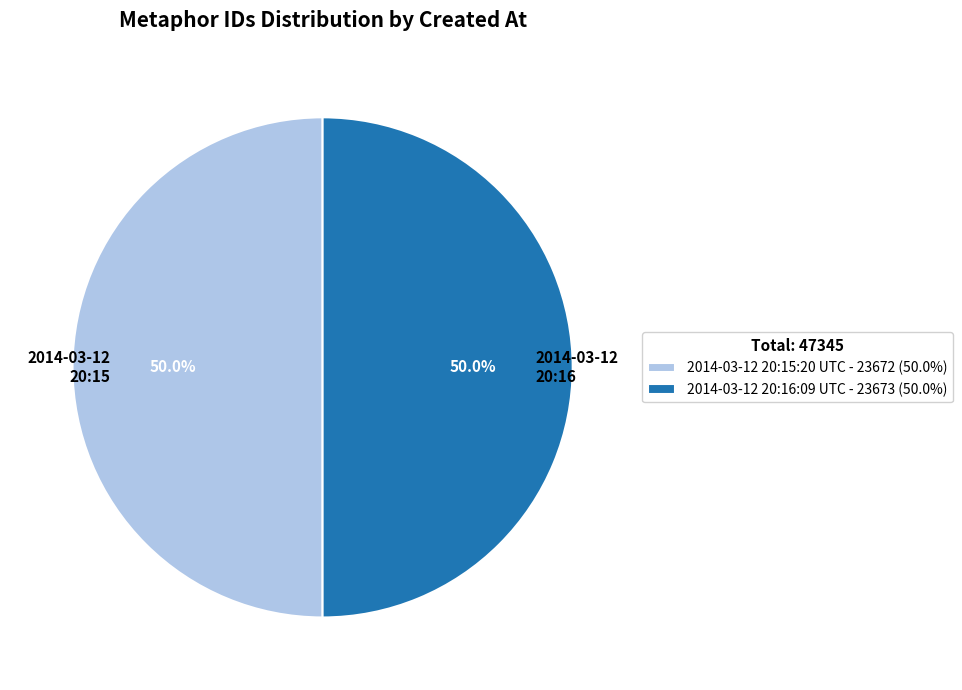

What is the ratio of the value at 2014-03-12 20:16 to the value at 2014-03-12 20:15?

1.0